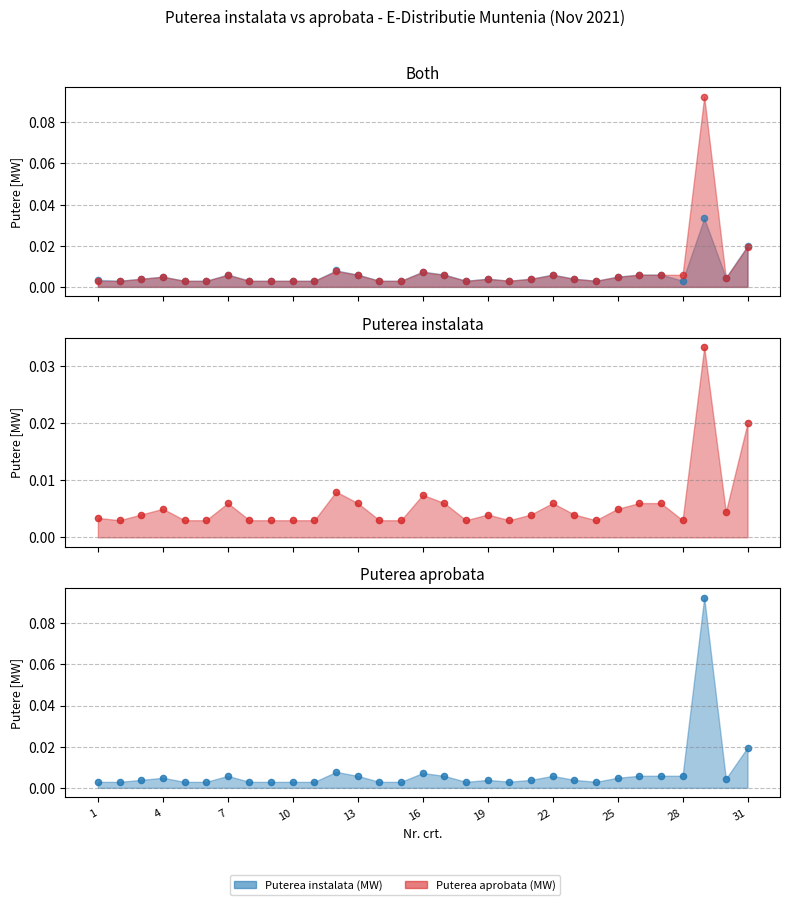

Is the value of Puterea instalata (MW) at 31 greater than the value of Puterea aprobata (MW) at 22?

Yes